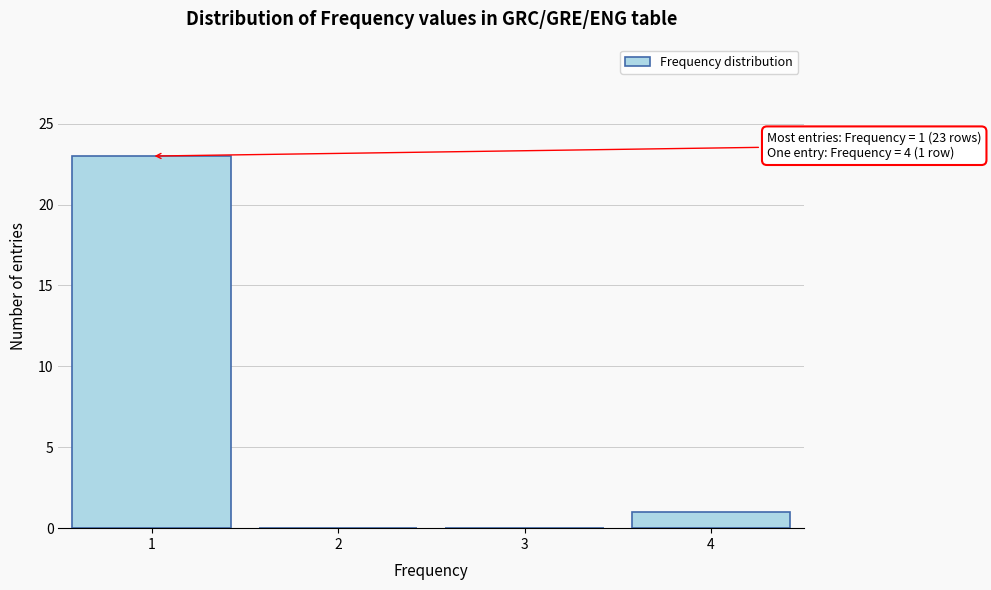

Which range on the x-axis has the tallest bar?

0.5 to 1.5